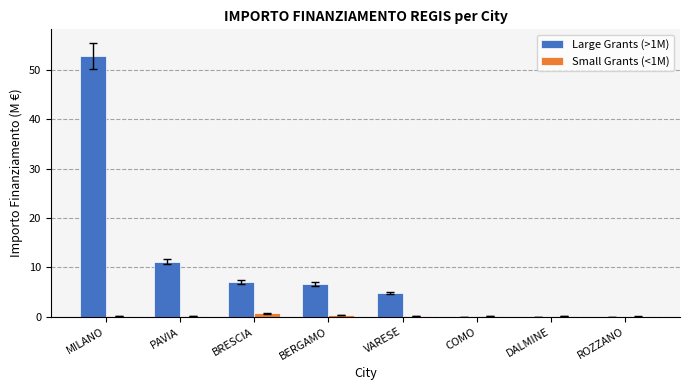

At which label does Large Grants (>1M) reach its peak?

MILANO